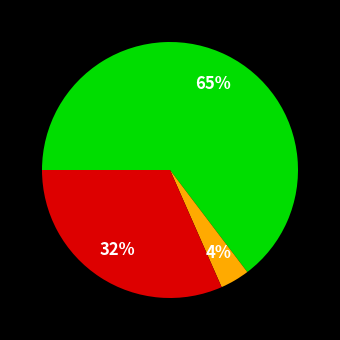

Is there a majority slice in this chart?

Yes